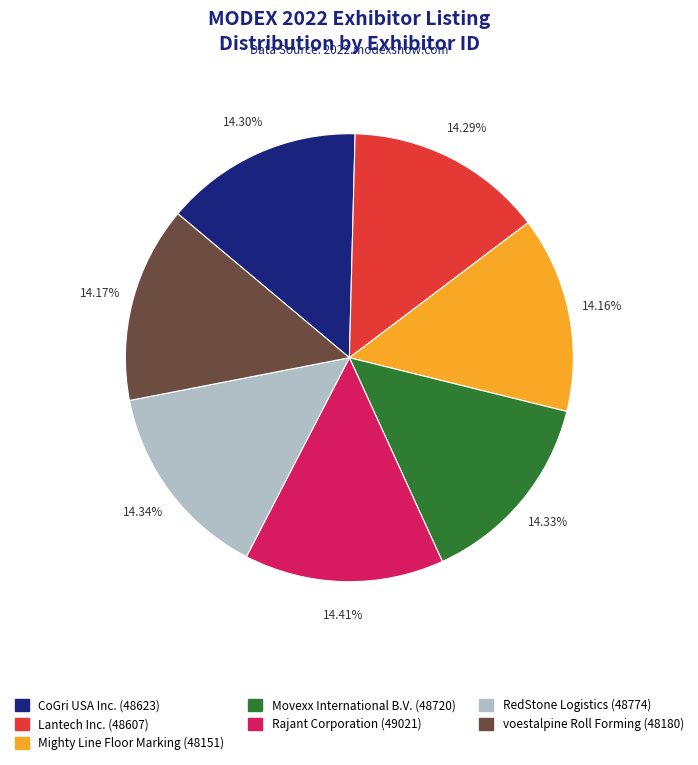

Is the sum of RedStone Logistics and Rajant Corporation greater than half?

No